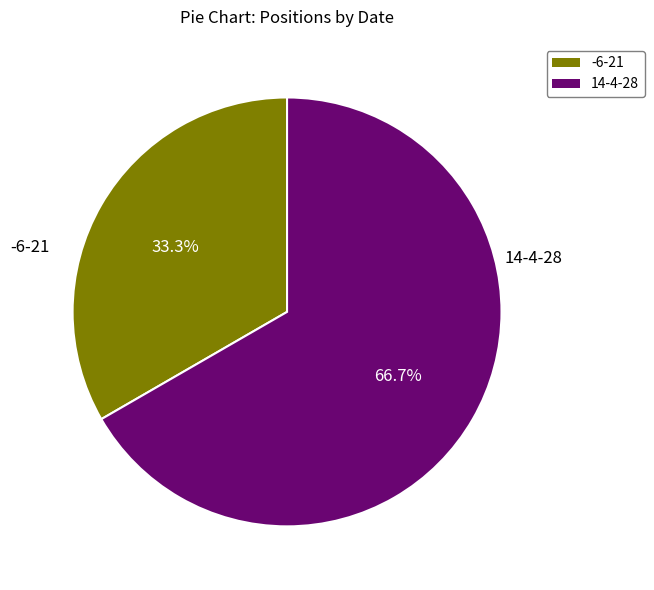

To the nearest percent, what is the average slice percentage?

50%